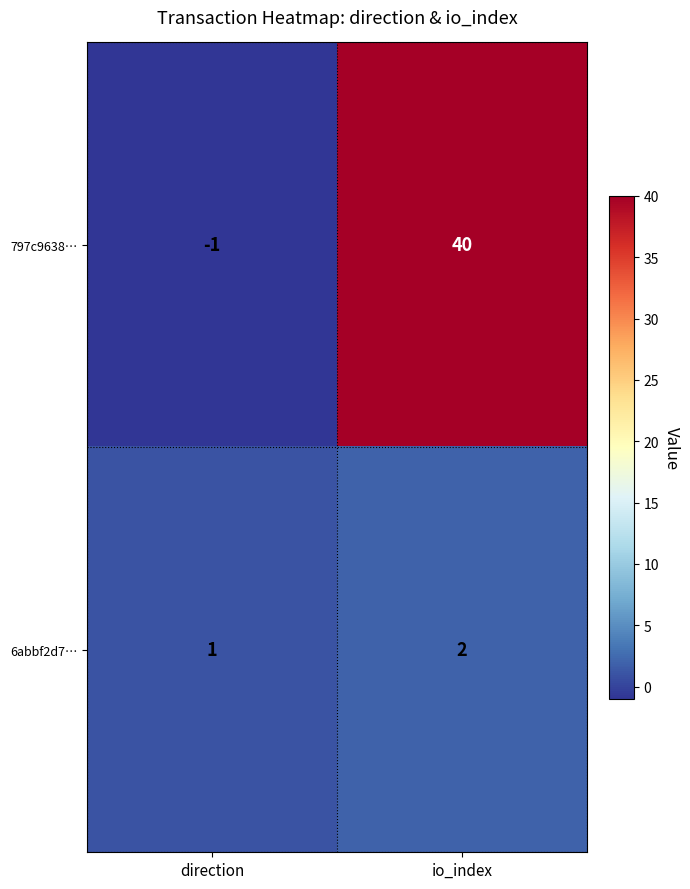

The 6abbf2d7… series shows 1 at direction. True or false?

True